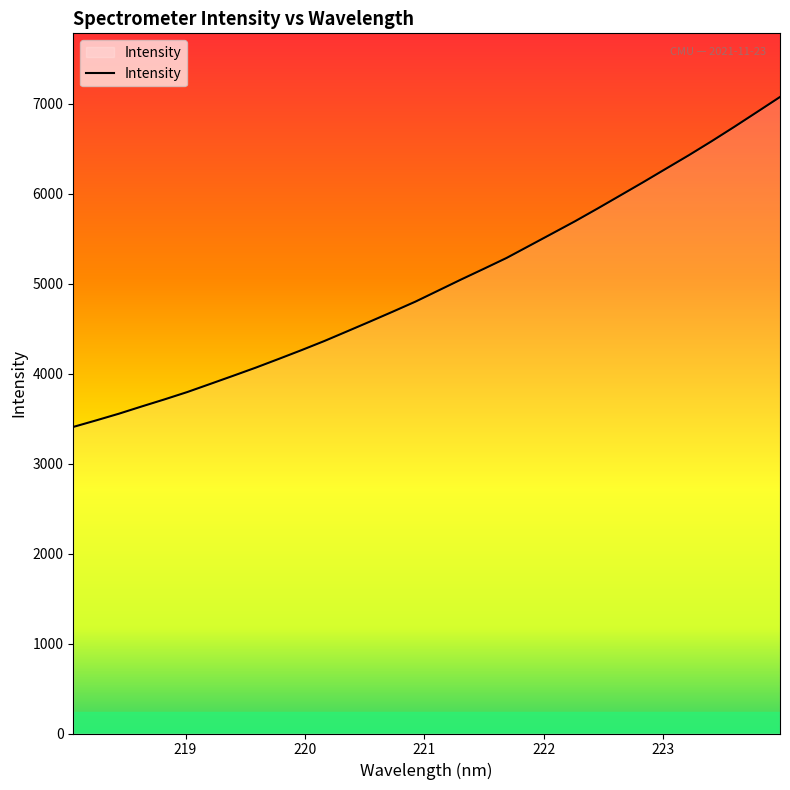

What is the maximum value shown in the chart?

7073.0